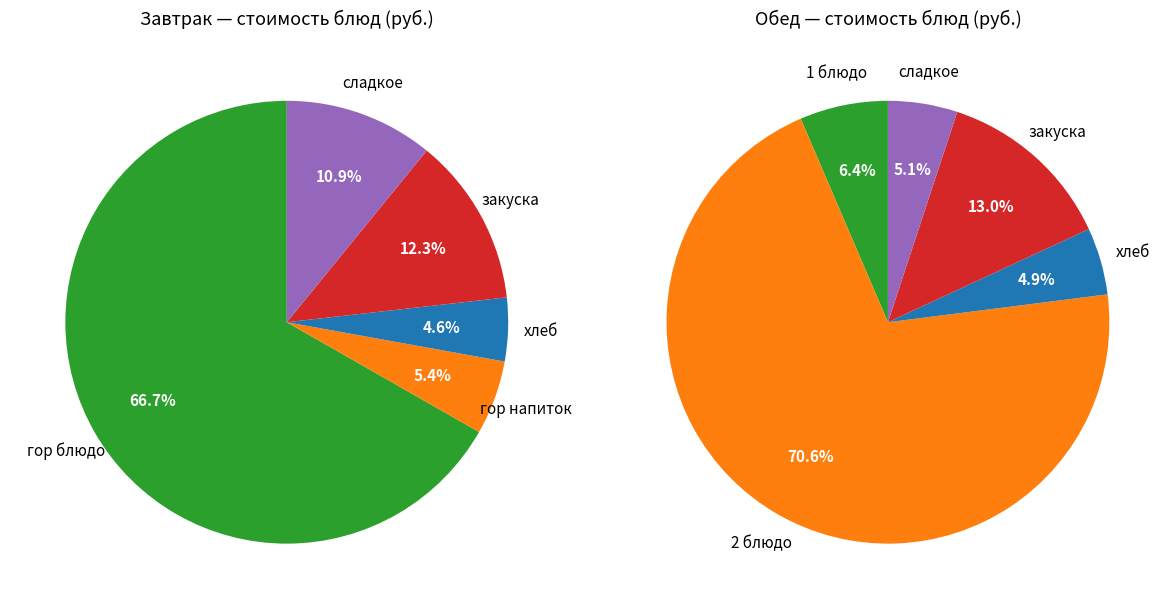

How much of the chart is everything except гор напиток?

94.6%